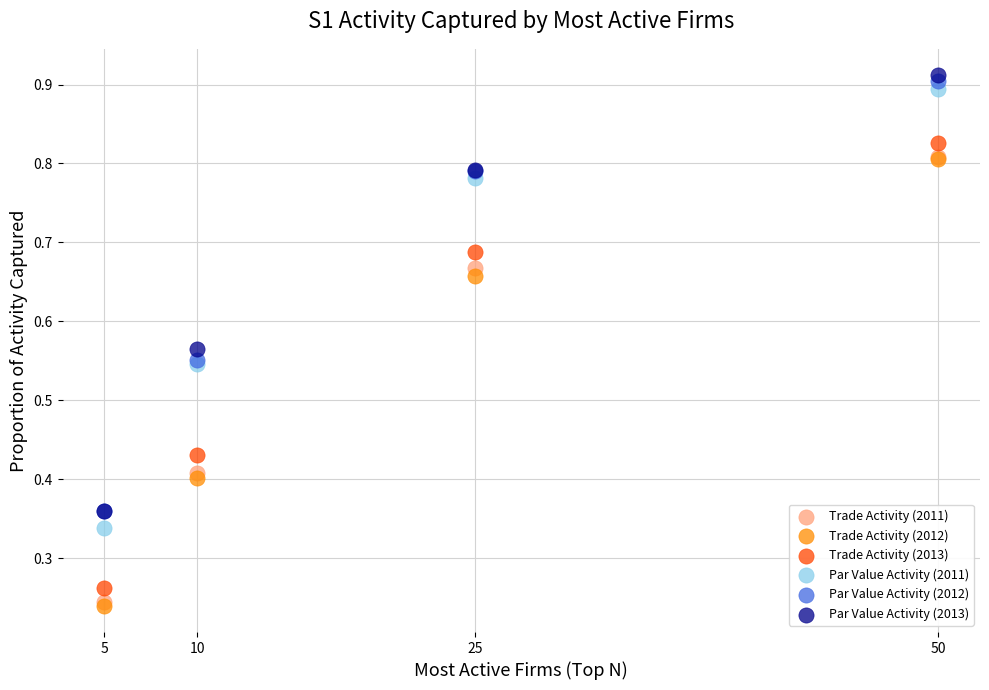

What are all the series names shown in the legend?

Trade Activity (2011), Trade Activity (2012), Trade Activity (2013), Par Value Activity (2011), Par Value Activity (2012), Par Value Activity (2013)